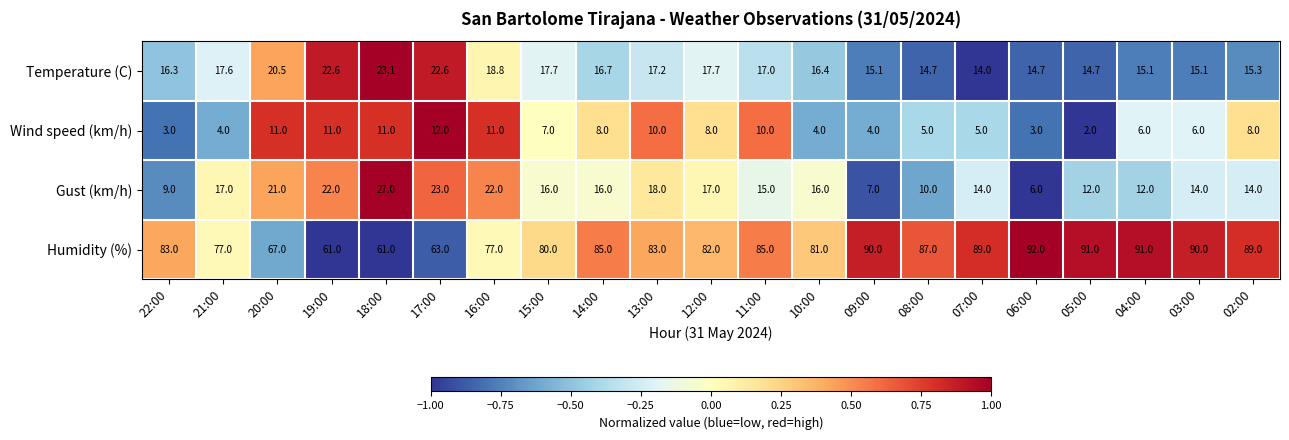

Between 19:00 and 18:00, which series saw the biggest shift?

Gust (km/h)